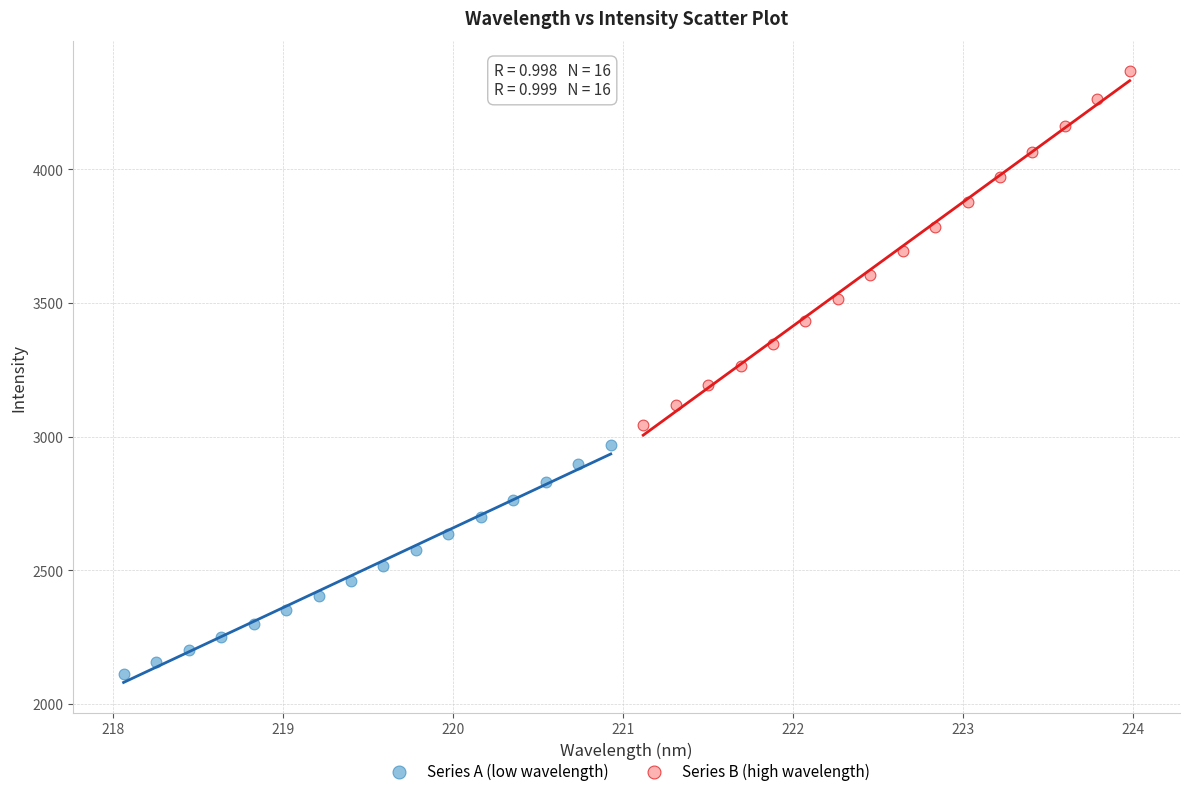

Which series contains the lowest Y value?

Series A (low wavelength)